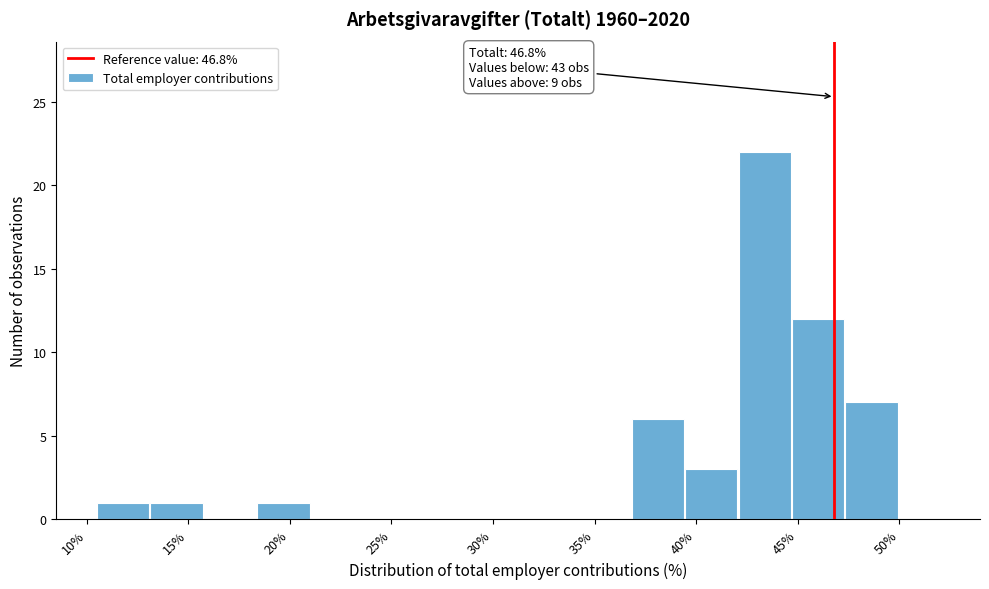

Over which range of the x-axis is the bar tallest?

42.0 to 44.5